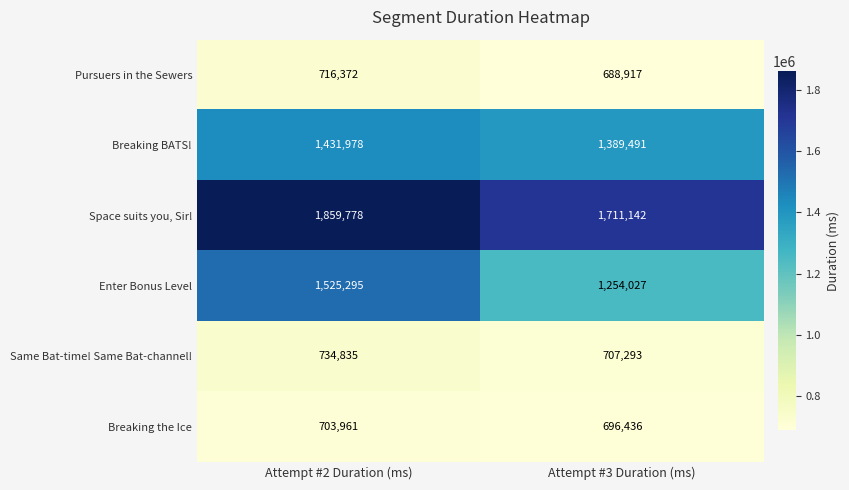

The Same Bat-time! Same Bat-channel! series shows 734835 at Attempt #2 Duration (ms). True or false?

True